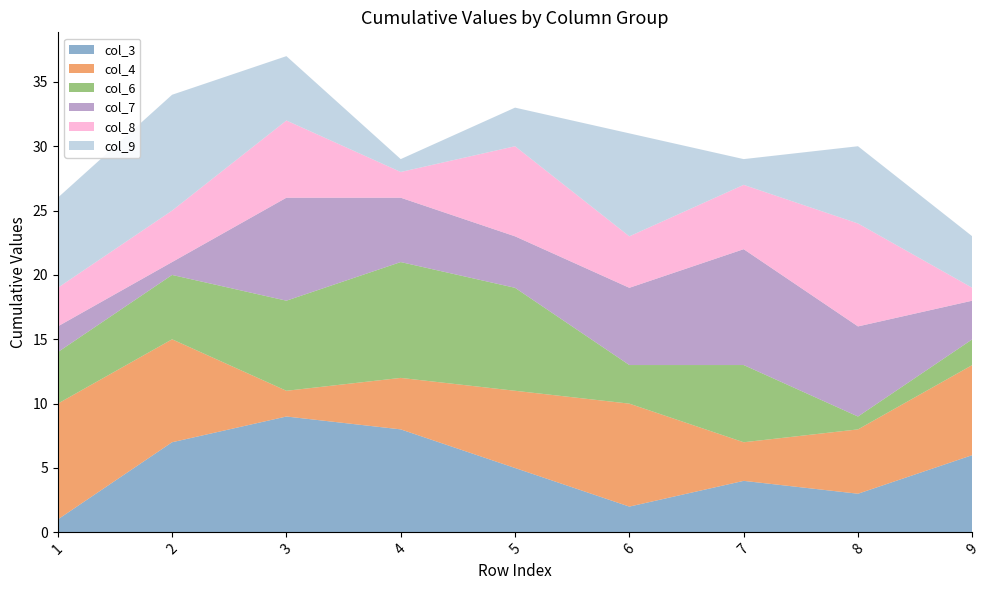

Reading right to left, extract all data points from this chart.

col_3: 6	3	4	2	5	8	9	7	1
col_4: 7	5	3	8	6	4	2	8	9
col_6: 2	1	6	3	8	9	7	5	4
col_7: 3	7	9	6	4	5	8	1	2
col_8: 1	8	5	4	7	2	6	4	3
col_9: 4	6	2	8	3	1	5	9	7